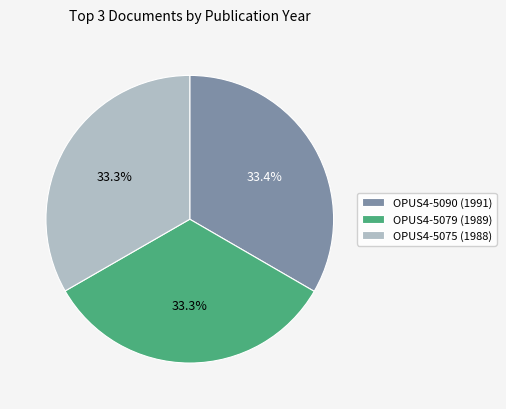

Is there a majority slice in this chart?

No